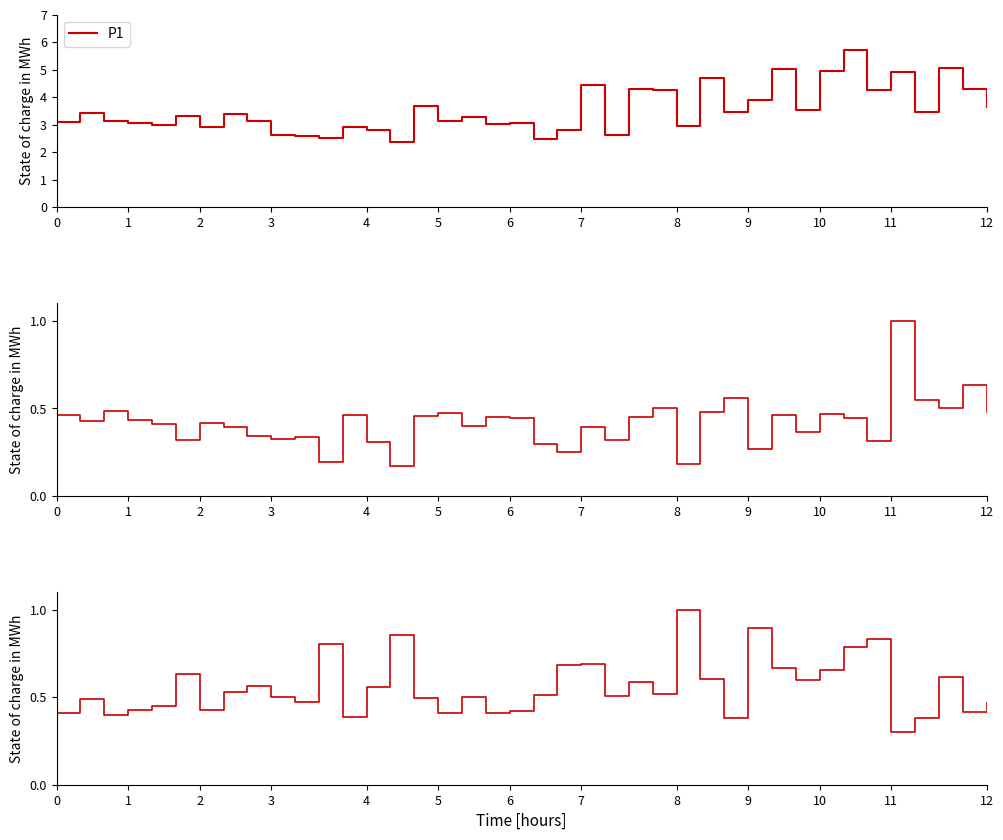

The value of P1 at 1 is 5.5. True or false?

False